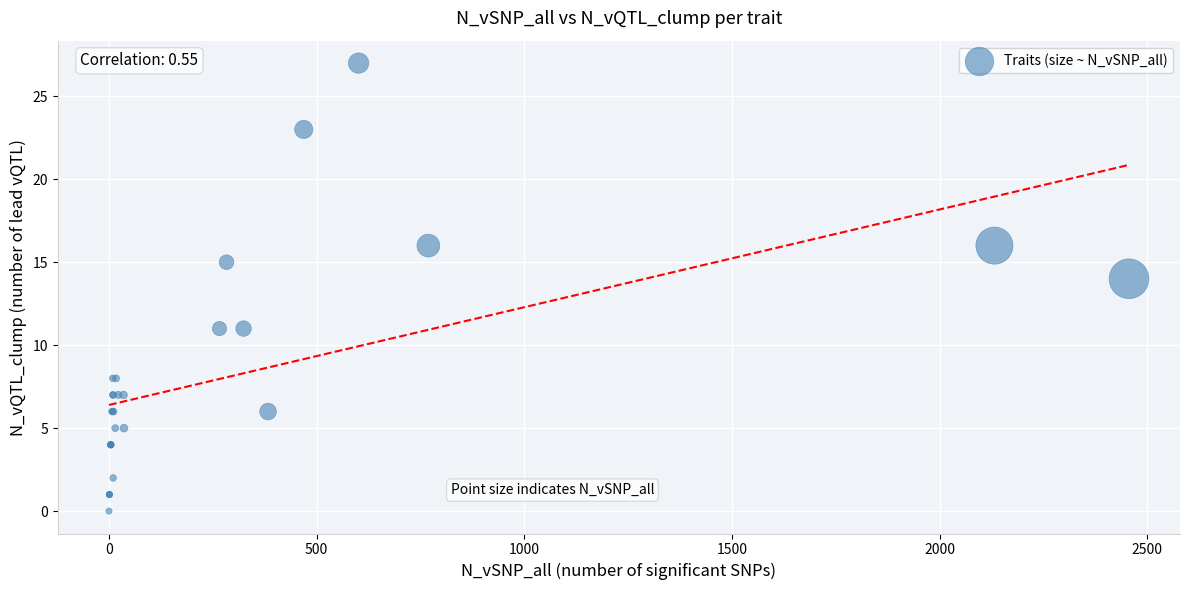

What Y value in the scatter plot is closest to 13?

14